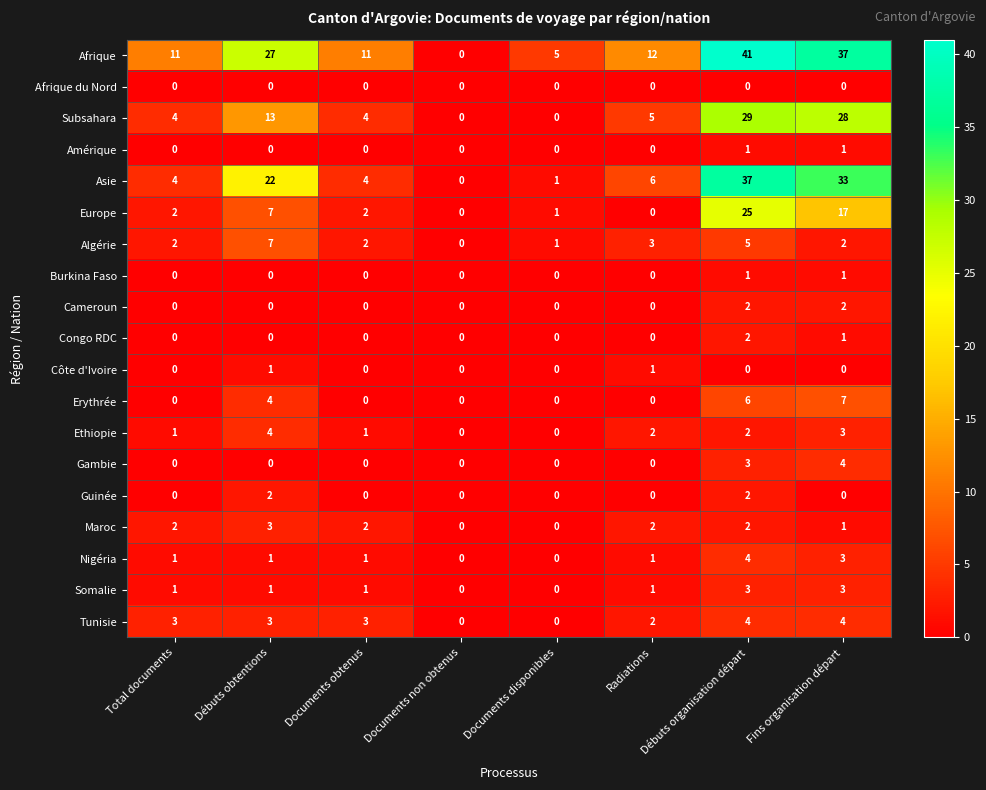

Is the value of Amérique at Fins organisation départ greater than the value of Afrique du Nord at Documents non obtenus?

Yes